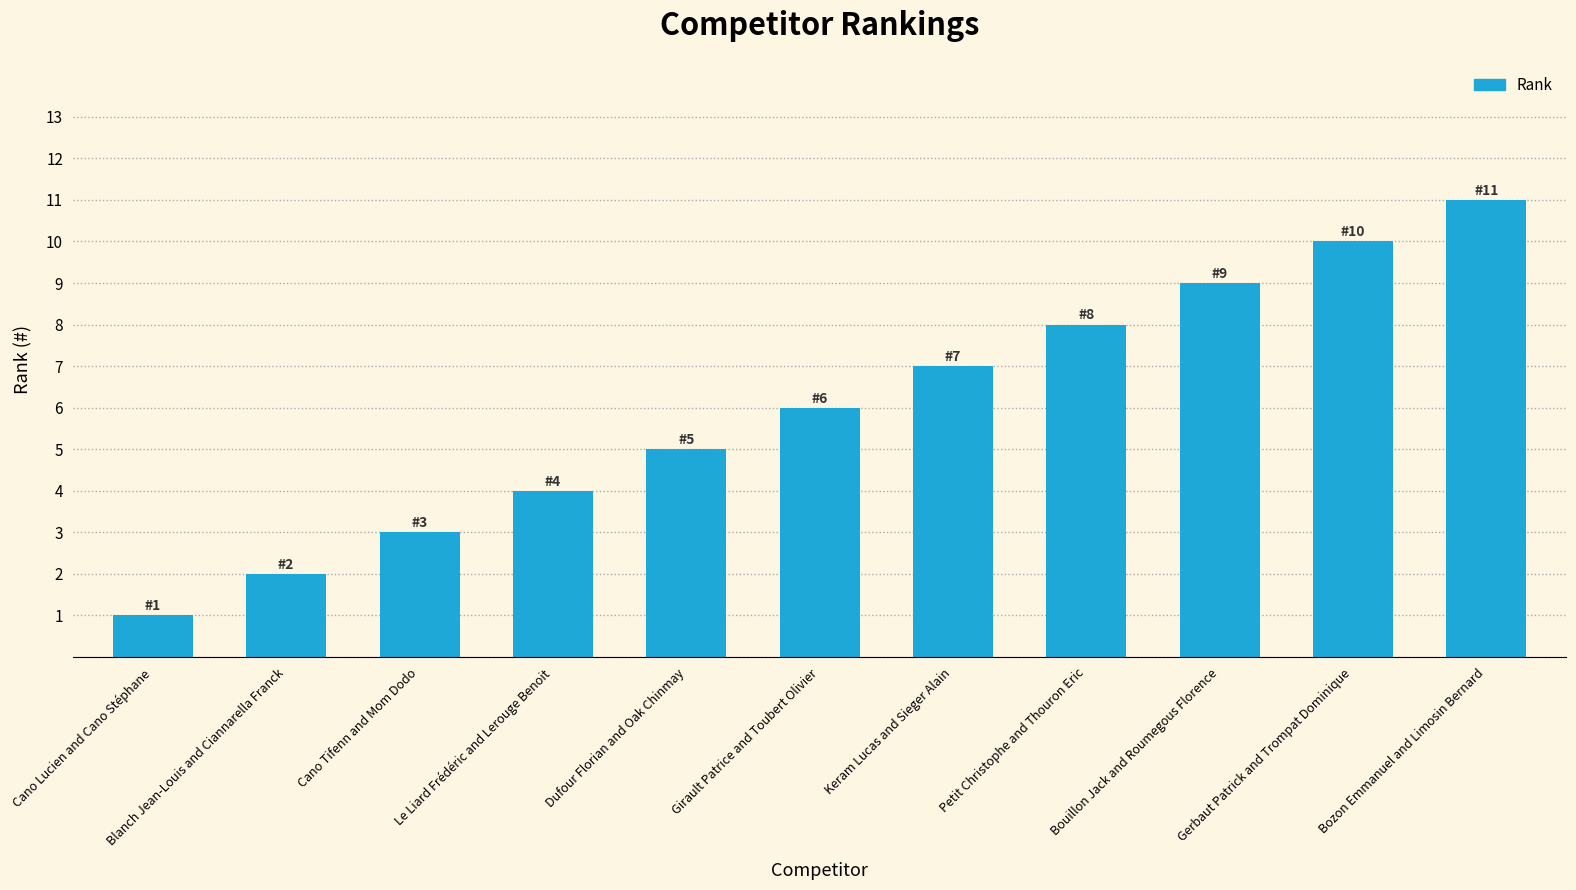

What is the ratio of the value at Blanch Jean-Louis and Ciannarella Franck to the value at Cano Tifenn and Mom Dodo?

0.7